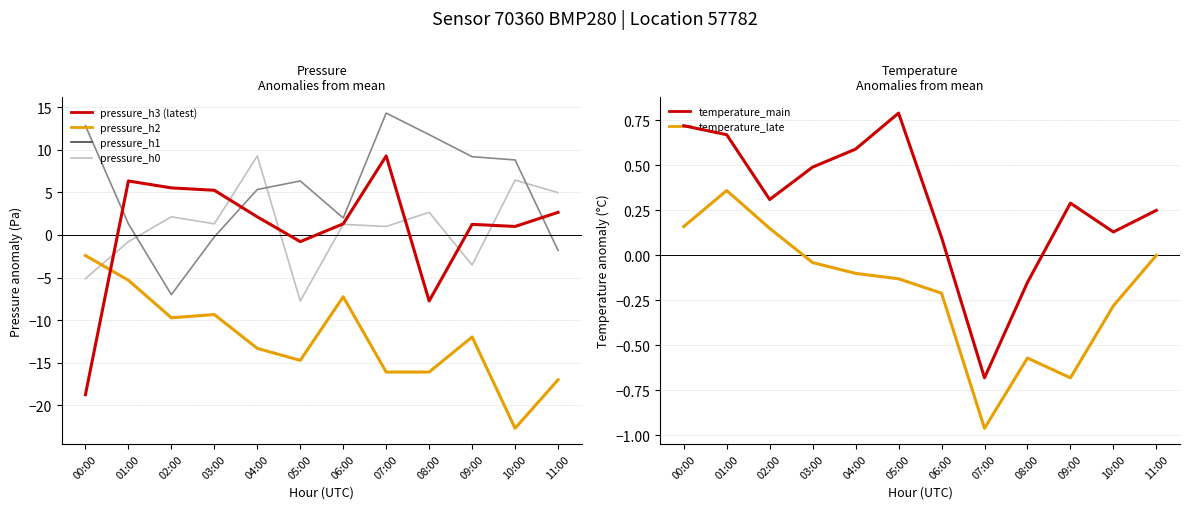

Which series has the largest total across all categories?

pressure_h1